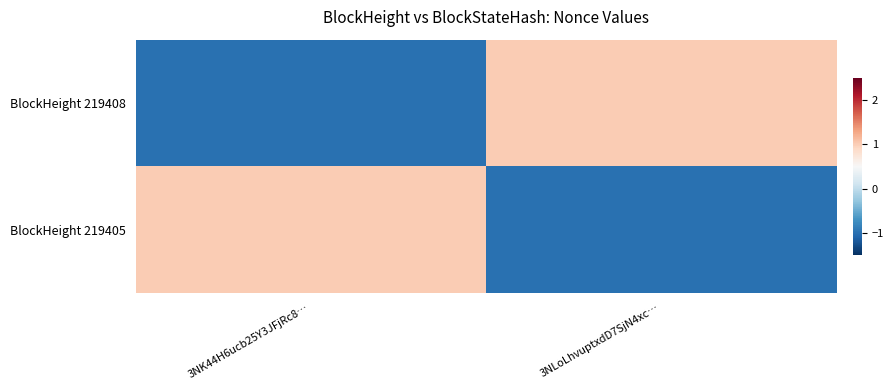

Which series has the largest total across all categories?

BlockHeight 219408